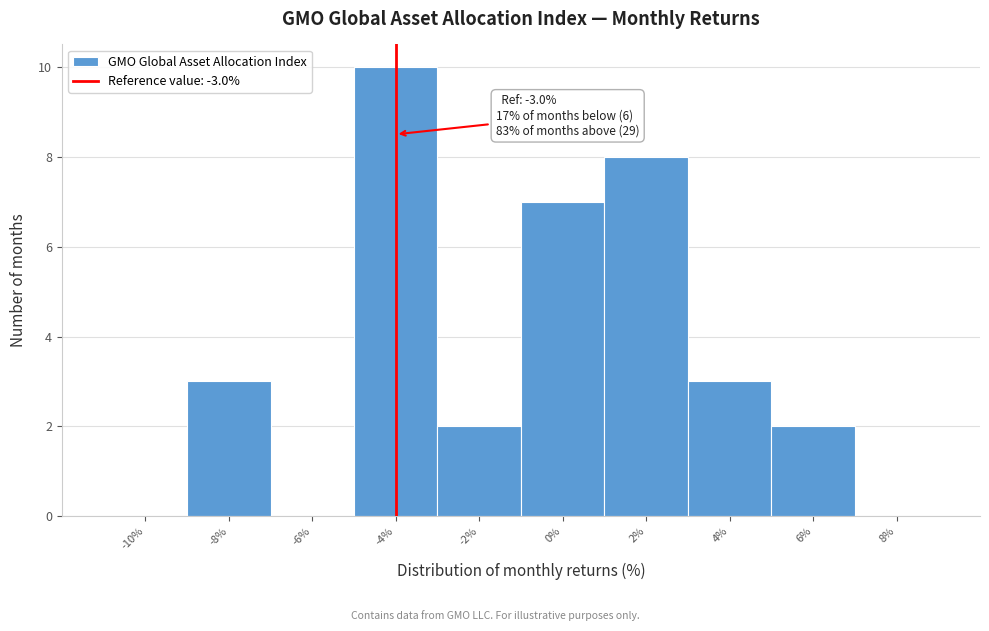

Reading left to right, transcribe all the data shown in this chart.

-10%=0	-8%=3	-6%=0	-4%=10	-2%=2	0%=7	2%=8	4%=3	6%=2	8%=0